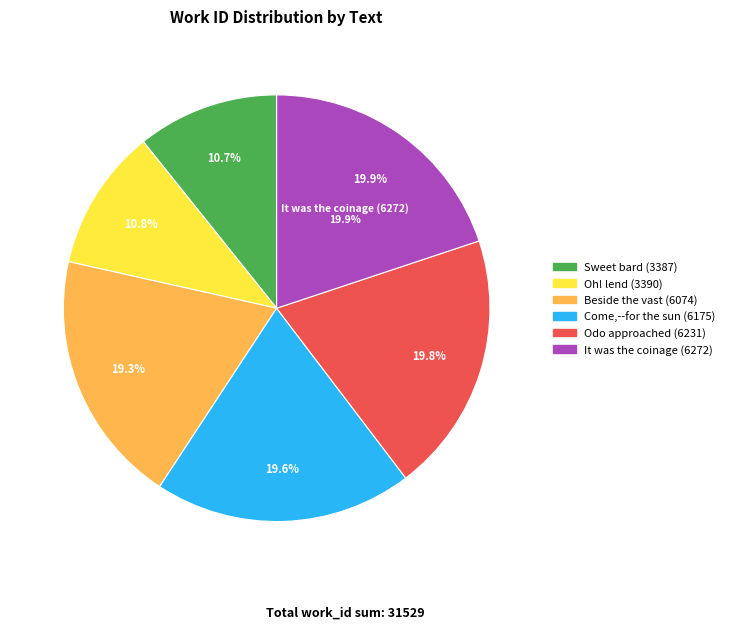

To the nearest percent, what is the combined percentage of Odo approached (6231) and Oh! lend that lute (3390)?

31%